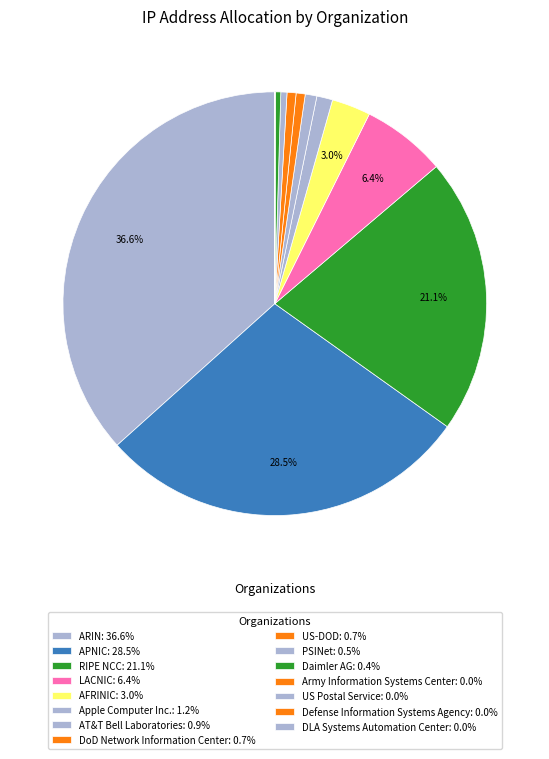

What is the largest slice in the pie chart?

ARIN